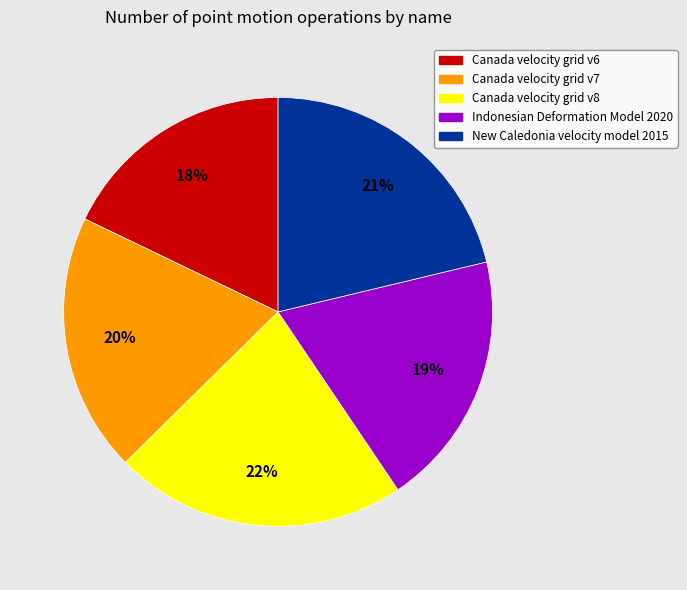

What is the largest slice in the pie chart?

Canada velocity grid v8